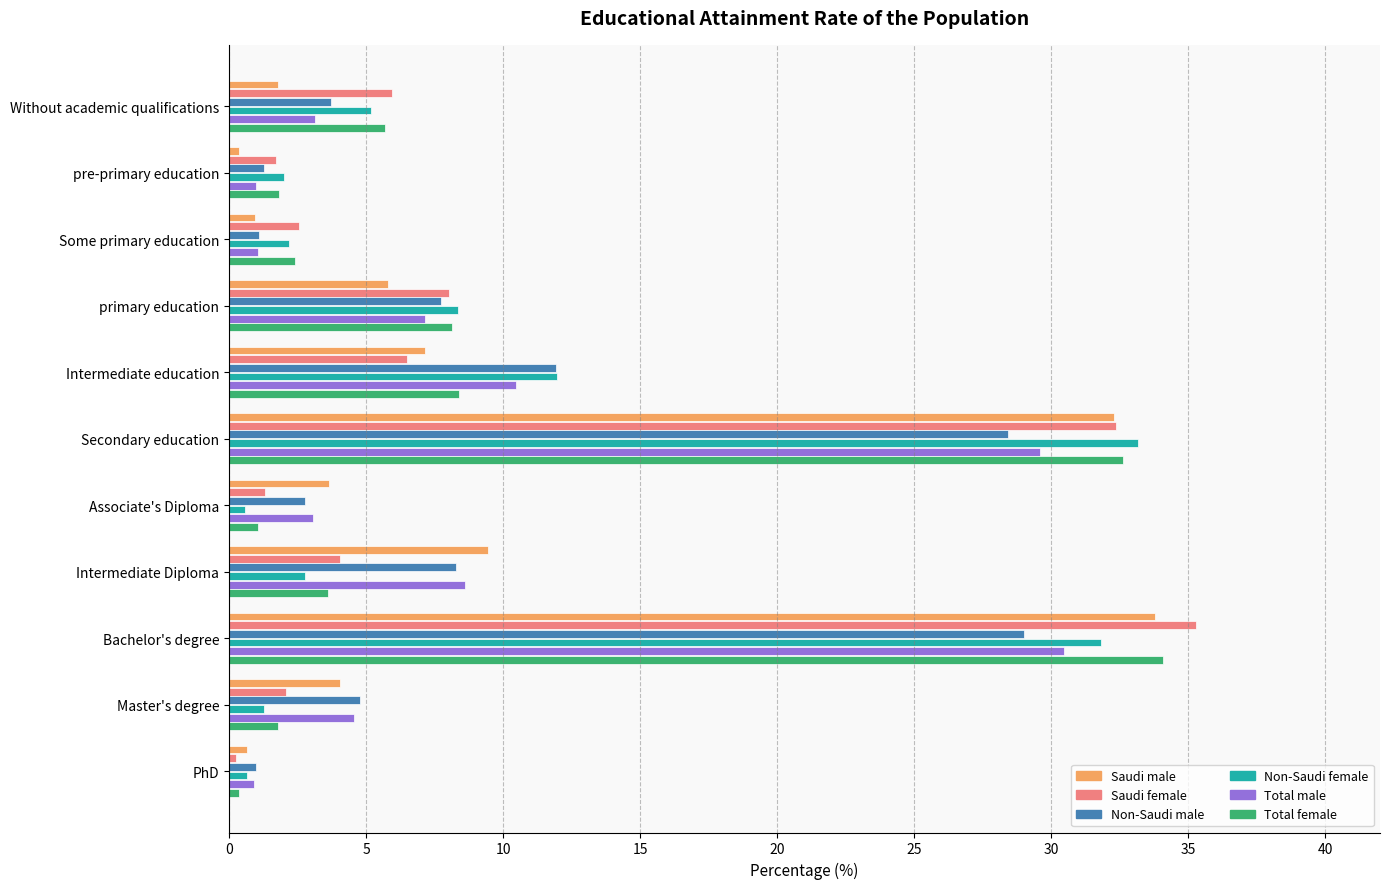

Which series has the widest spread of values?

Saudi female